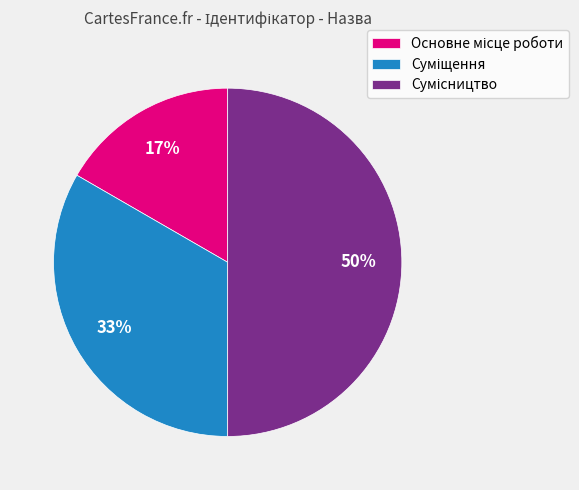

To the nearest percent, what is the difference between the largest and smallest slice percentages?

33%